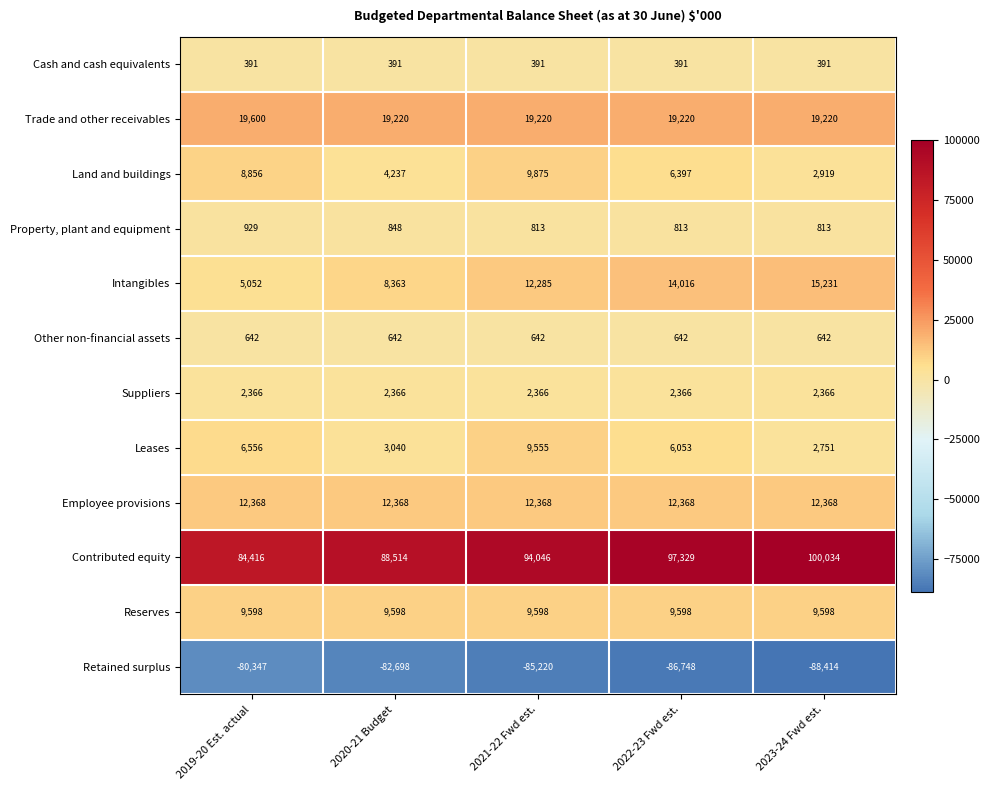

True or false: Employee provisions has a value of 12368 at 2022-23 Fwd est..

True